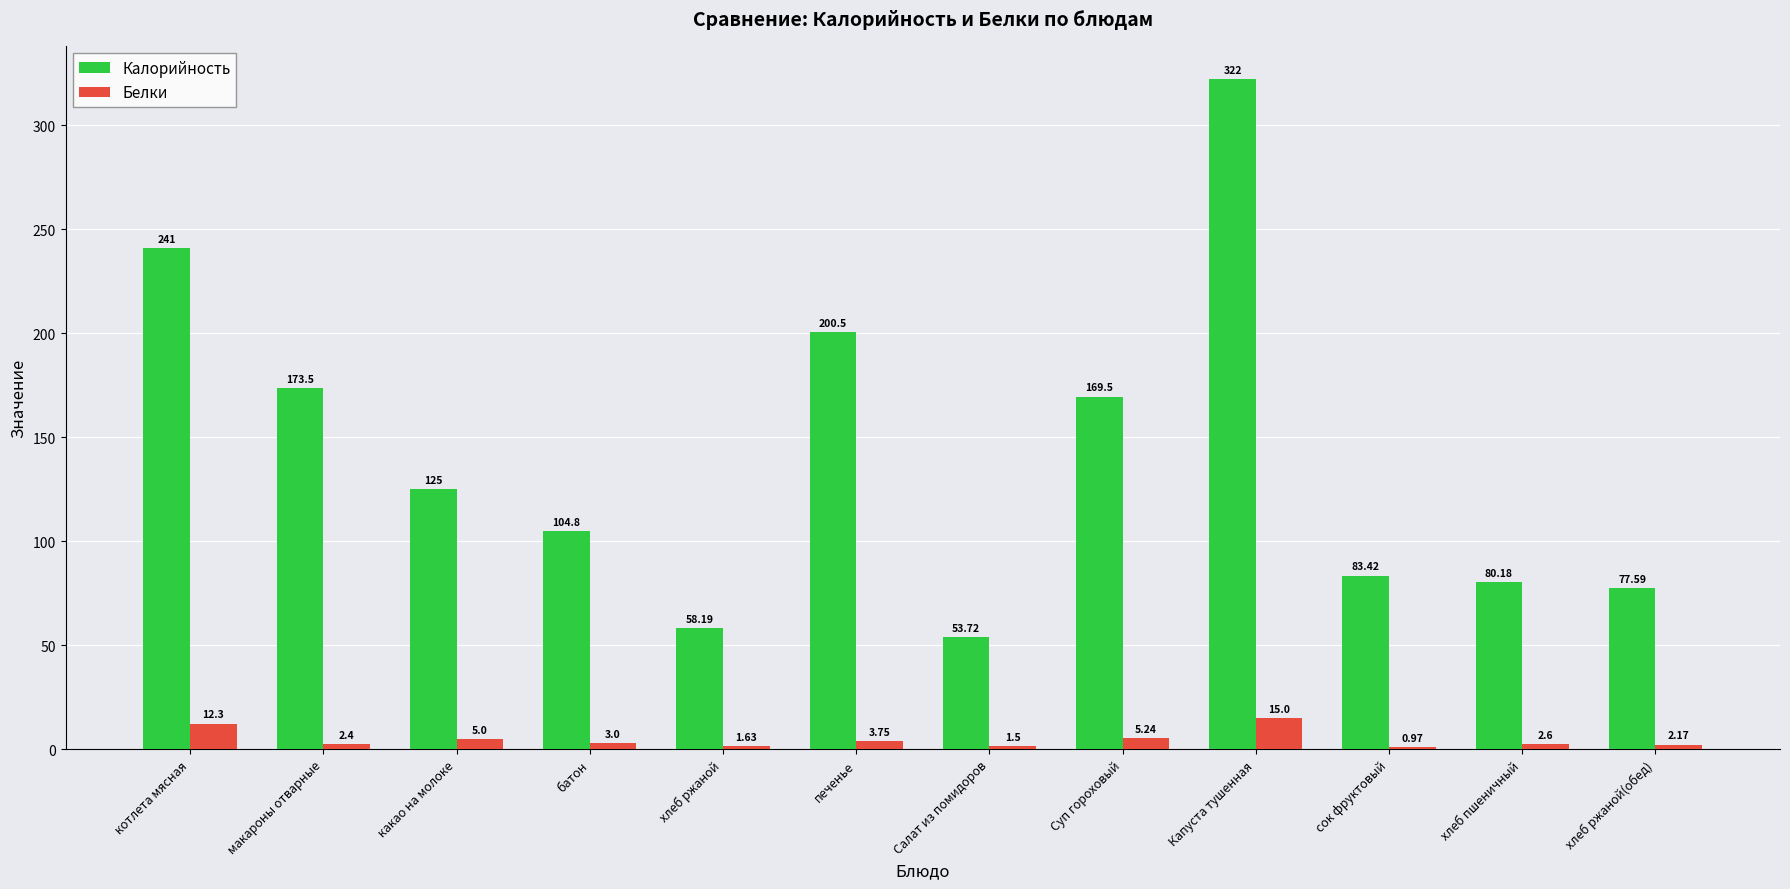

How many data points does each series have?

12